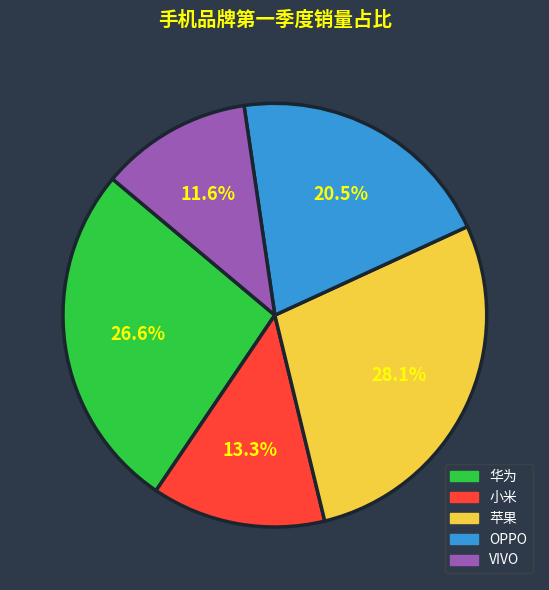

Is it true that VIVO is 12% of the pie?

True